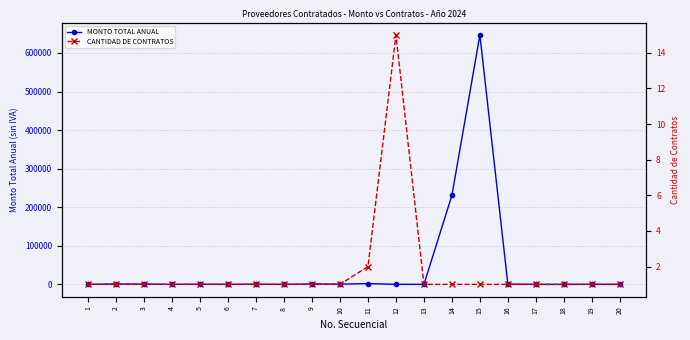

Does the chart have visible grid lines?

Yes